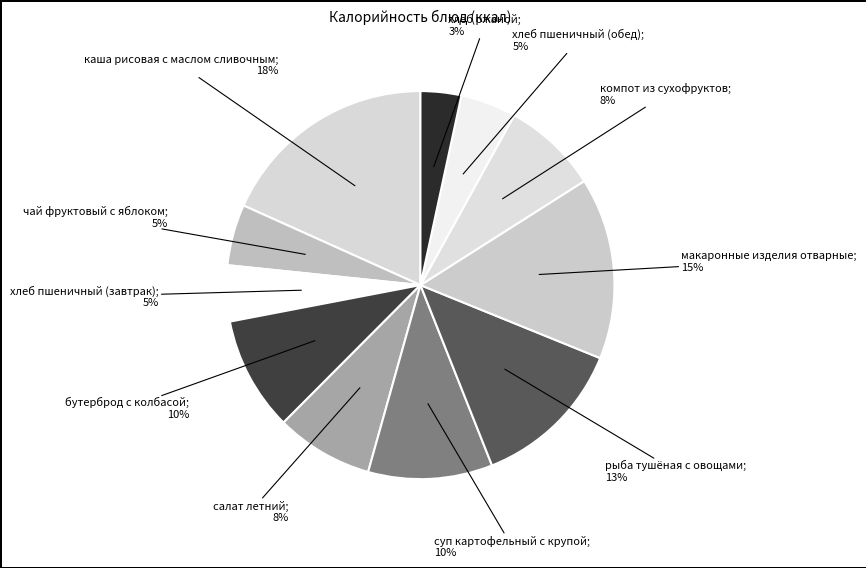

How many segments does this pie chart have?

11